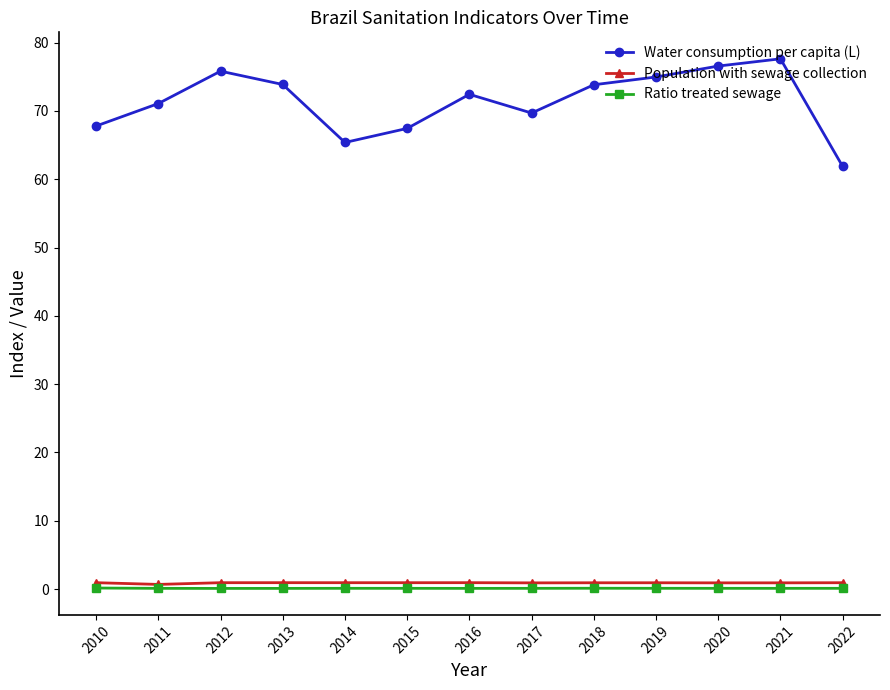

At which label does Water consumption per capita (L) reach its minimum?

2022